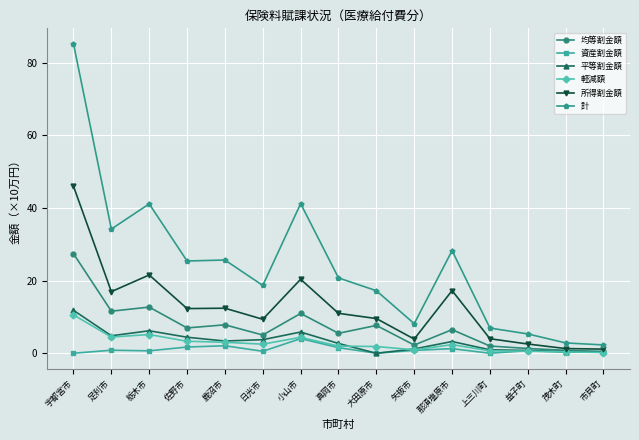

What is the difference between the highest and lowest values at 真岡市?

19.2